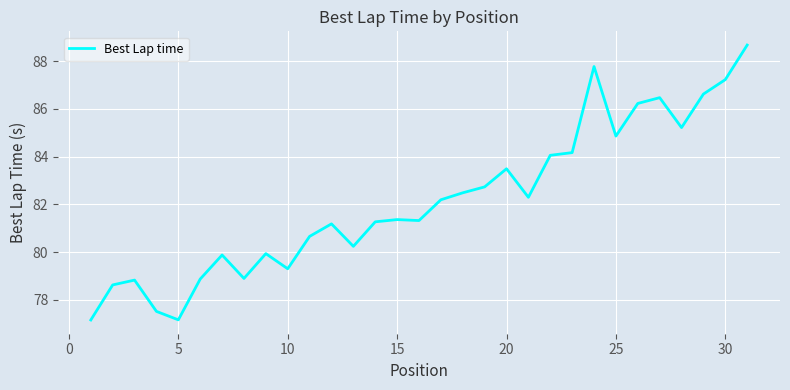

What is the difference between the maximum and minimum values?

11.5